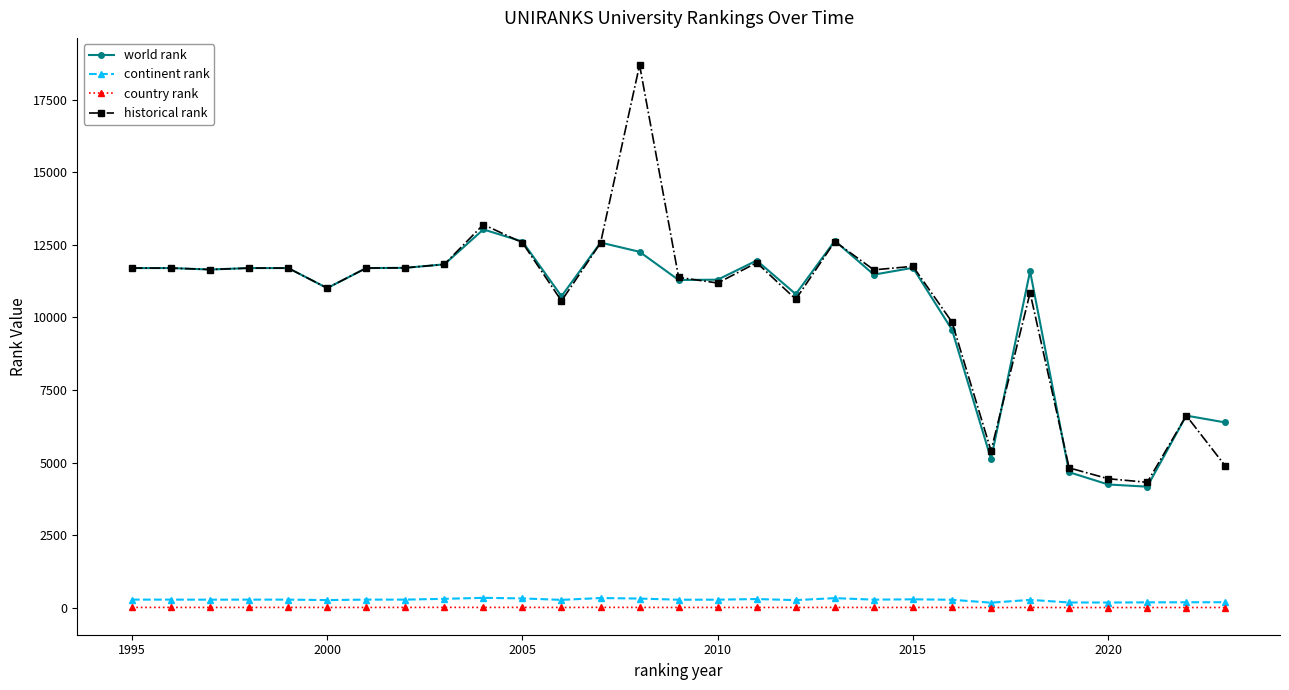

True or false: country rank and historical rank intersect in this chart.

False